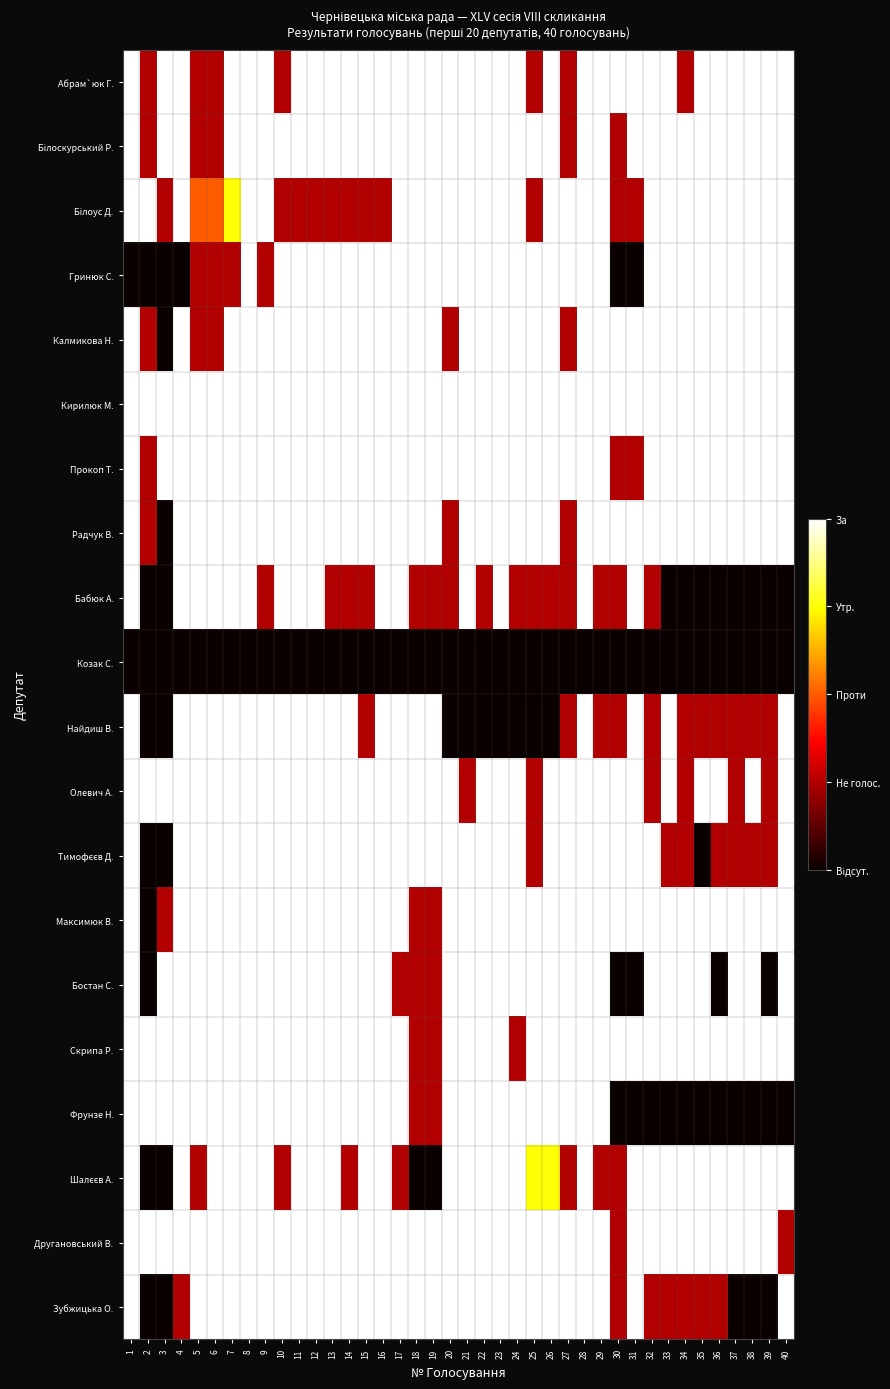

Which category has the highest value across all series?

1